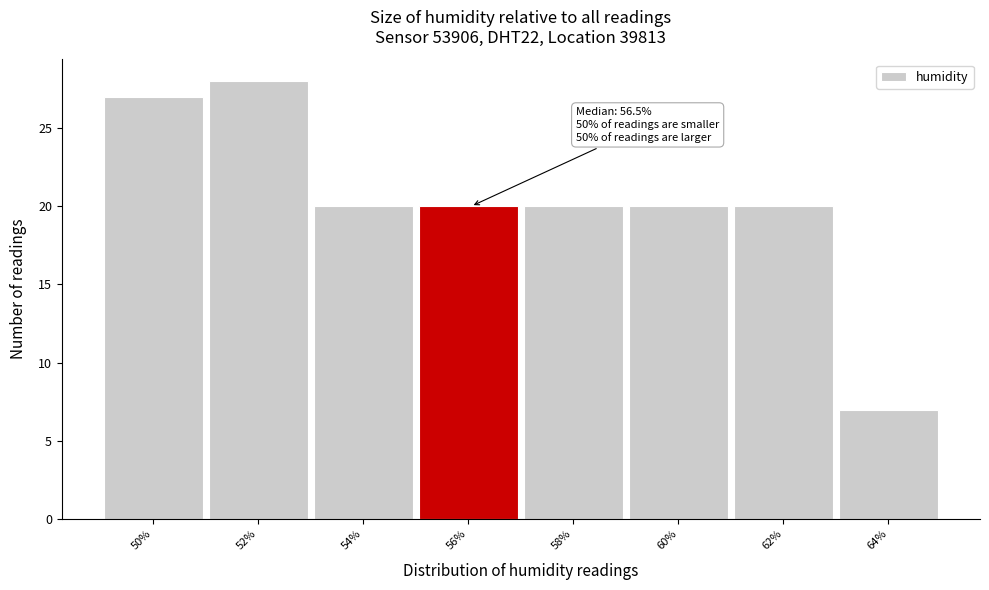

Reading left to right, extract all data points from this chart.

50%=27	52%=28	54%=20	56%=20	58%=20	60%=20	62%=20	64%=7